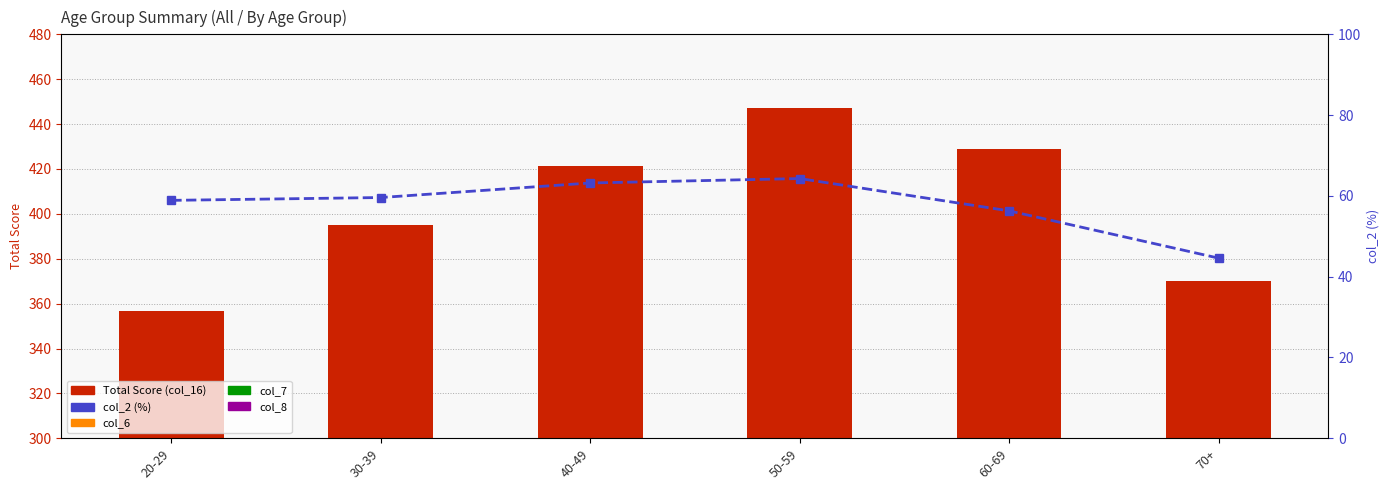

How many values in the col_8 series are below 31?

3